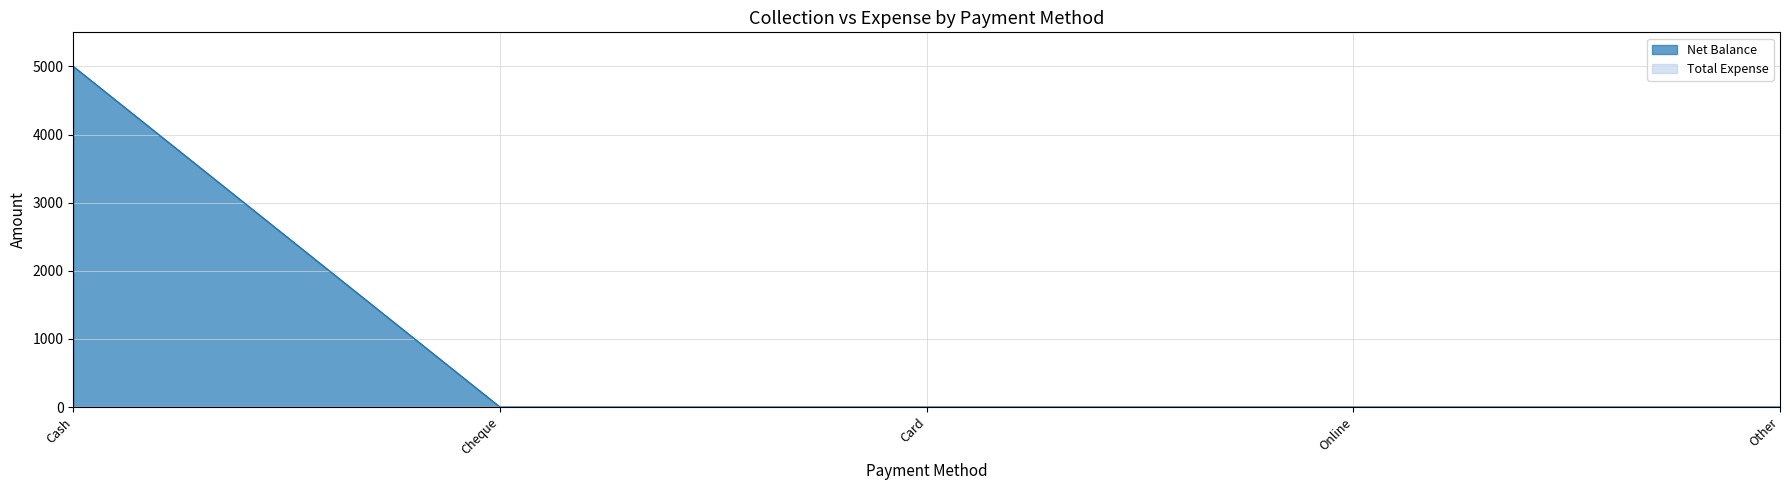

Where is the data nearest to the value 2500?

Cash